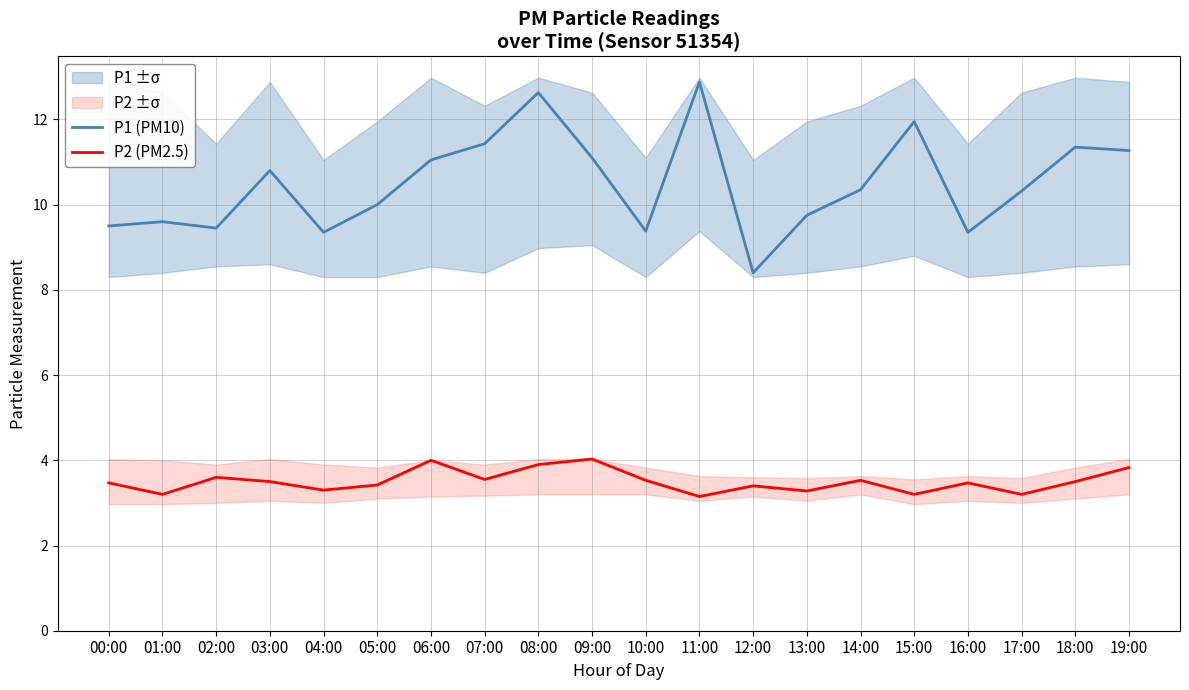

Which category has the lowest value across all series?

11:00